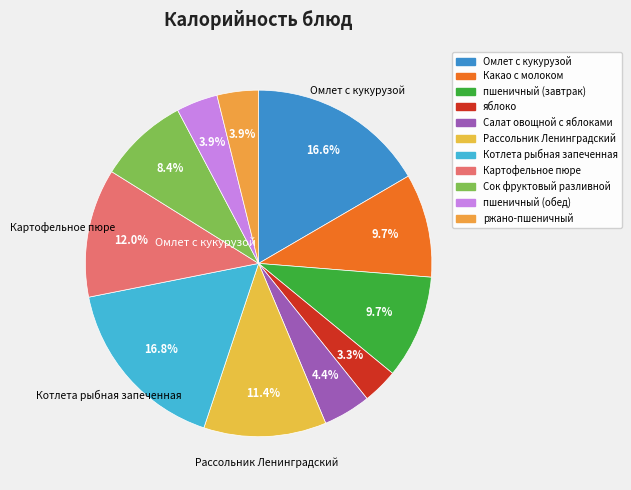

What is the largest slice in the pie chart?

Котлета рыбная запеченная